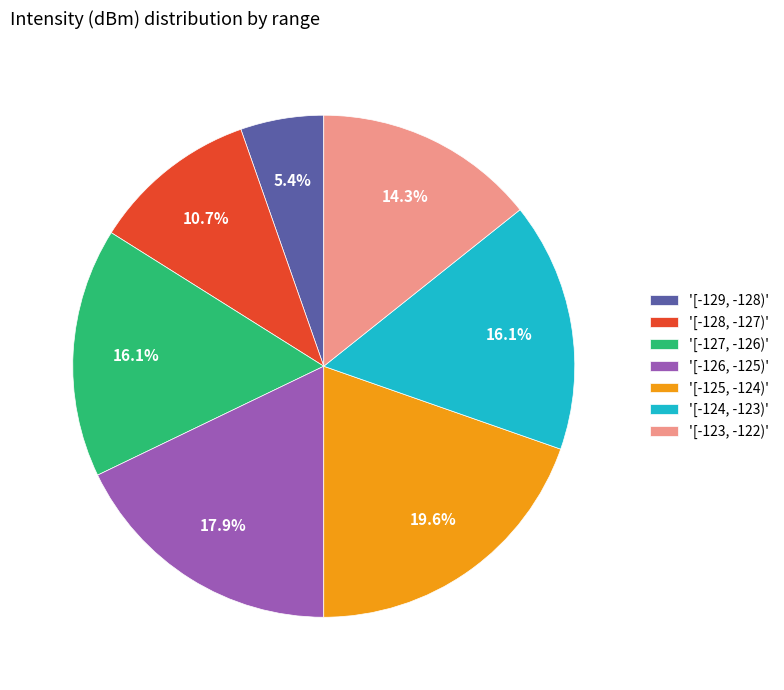

Which category has the smallest portion of the pie?

'[-129, -128)'